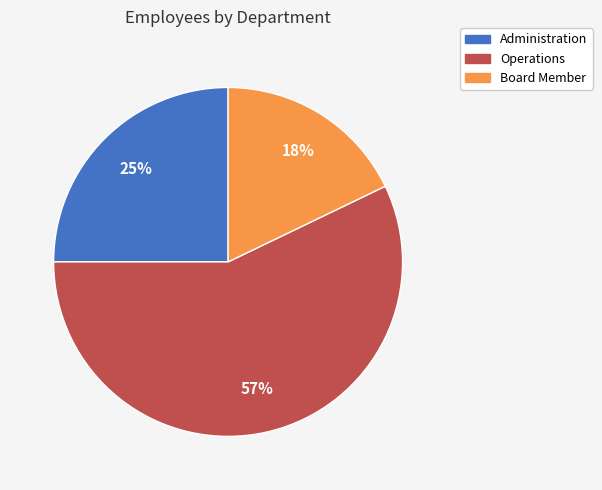

What is the majority slice?

Operations